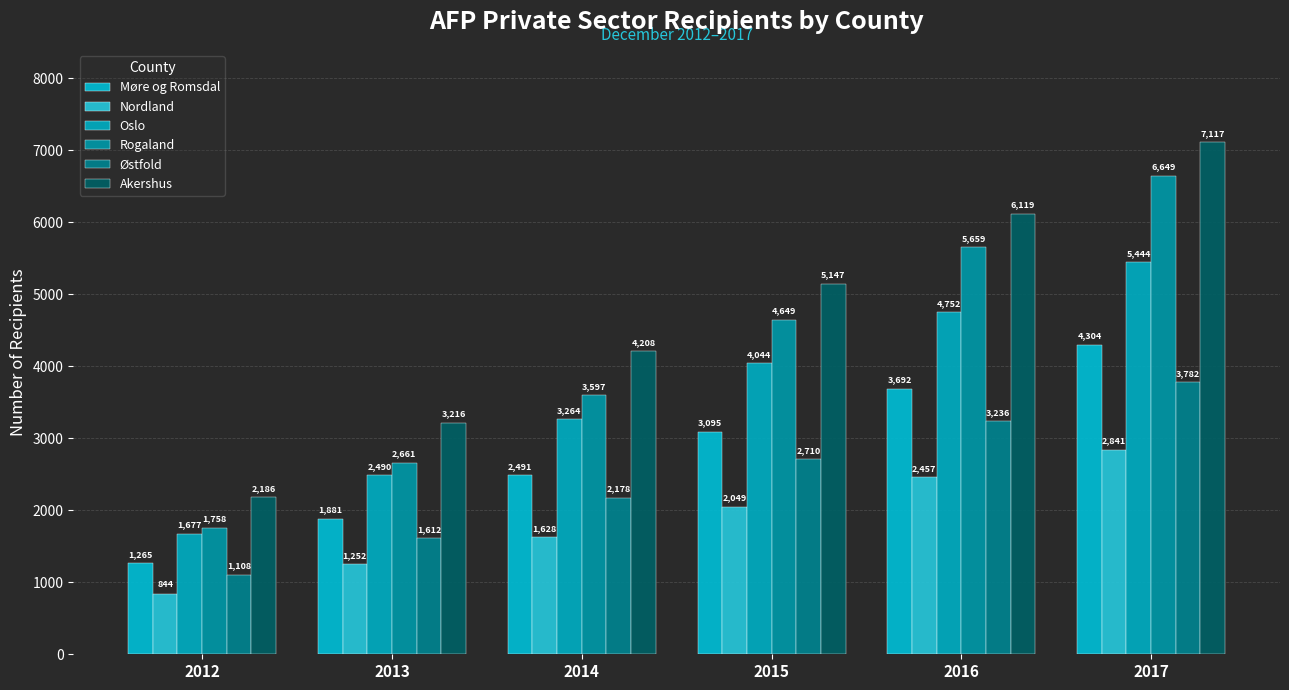

Between 2014 and 2015, which series saw the biggest shift?

Rogaland